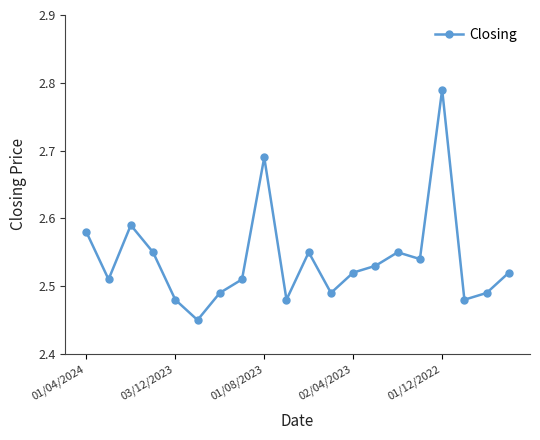

Count the values in the range 2 to 3.

20